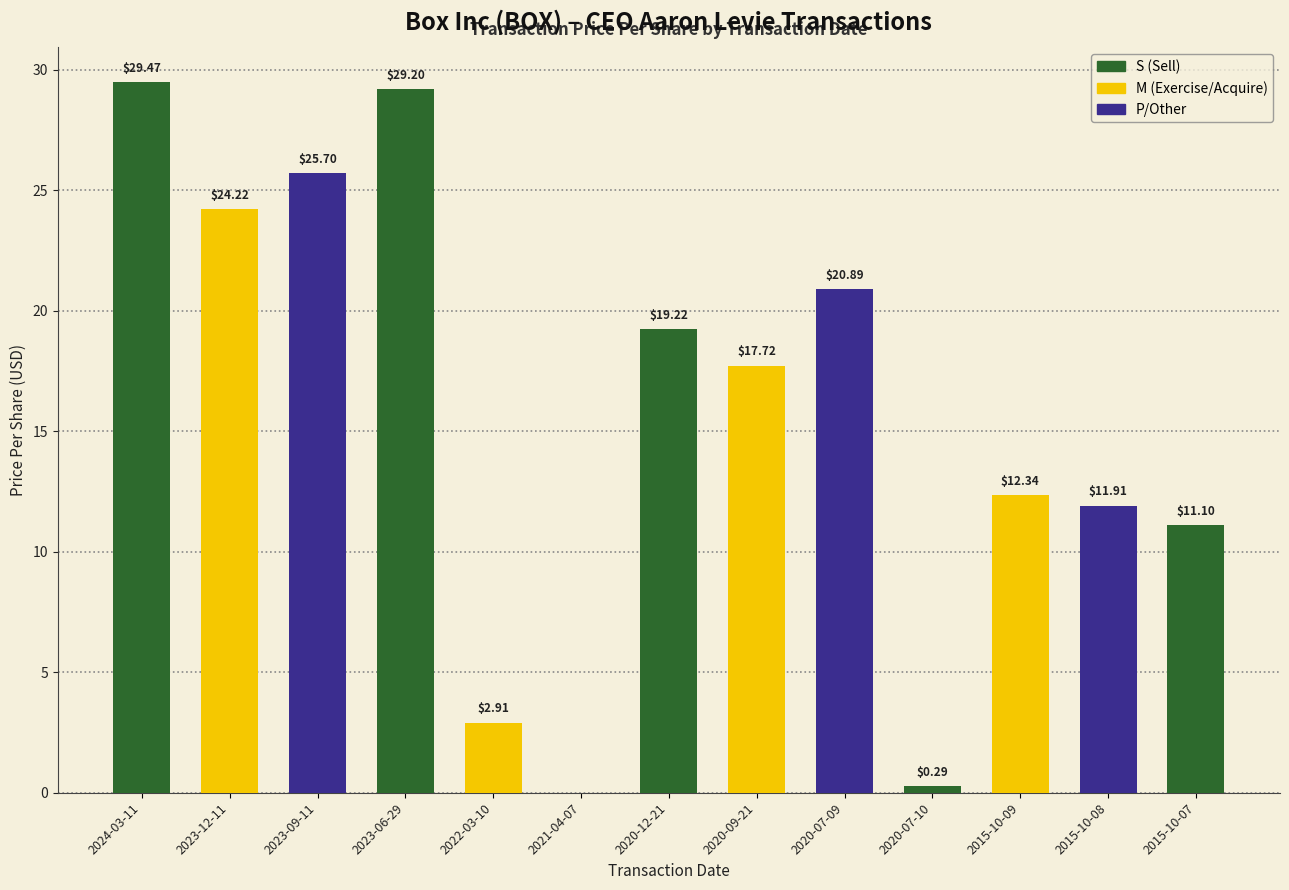

What is the change in value from 2021-04-07 to 2020-09-21?

+17.7